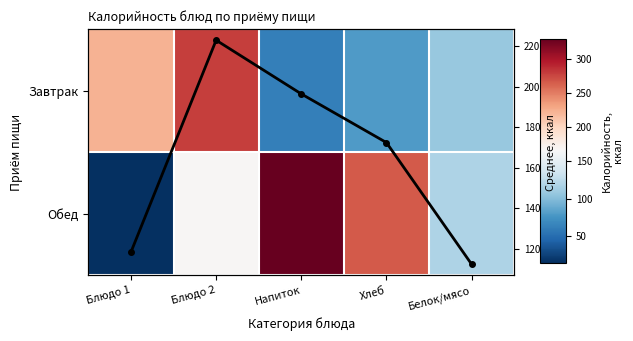

Is the value of Завтрак at Белок/мясо greater than the value of Среднее по категории at Напиток?

No